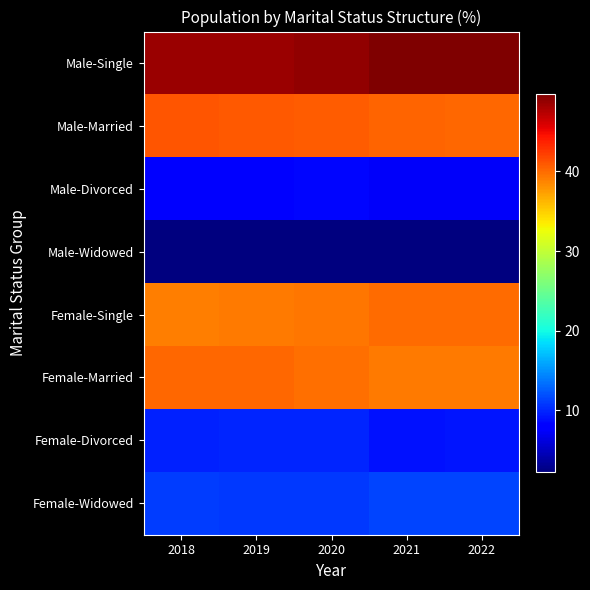

How many series are shown in this chart?

8